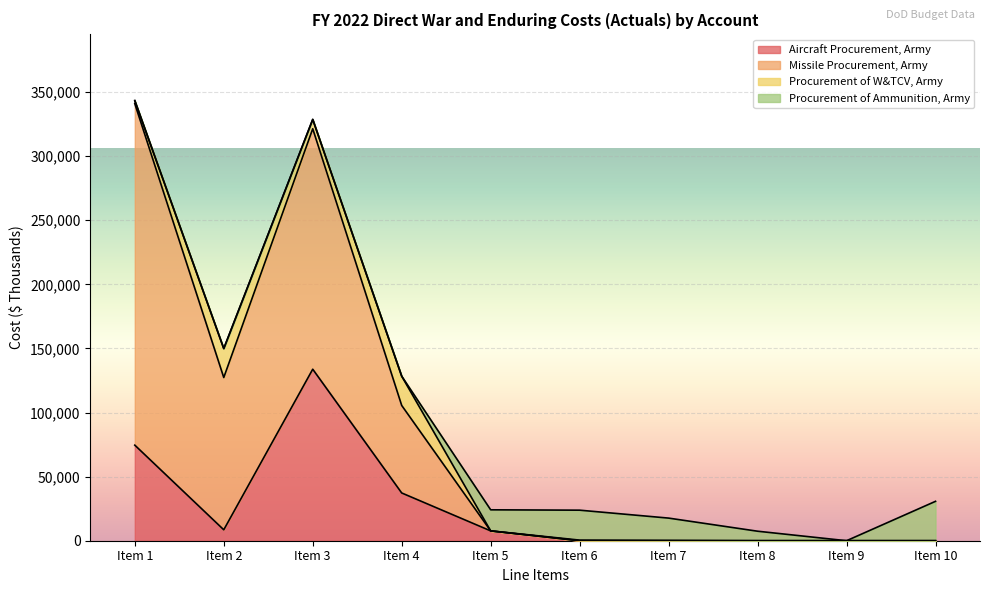

The value of Aircraft Procurement, Army at Item 10 is -64596. True or false?

False